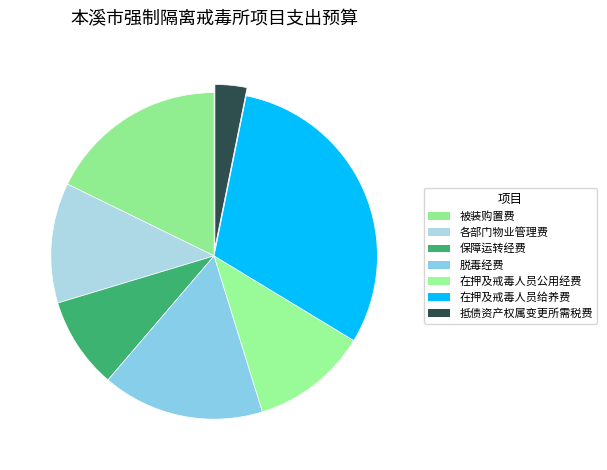

What is the largest slice in the pie chart?

在押及戒毒人员给养费